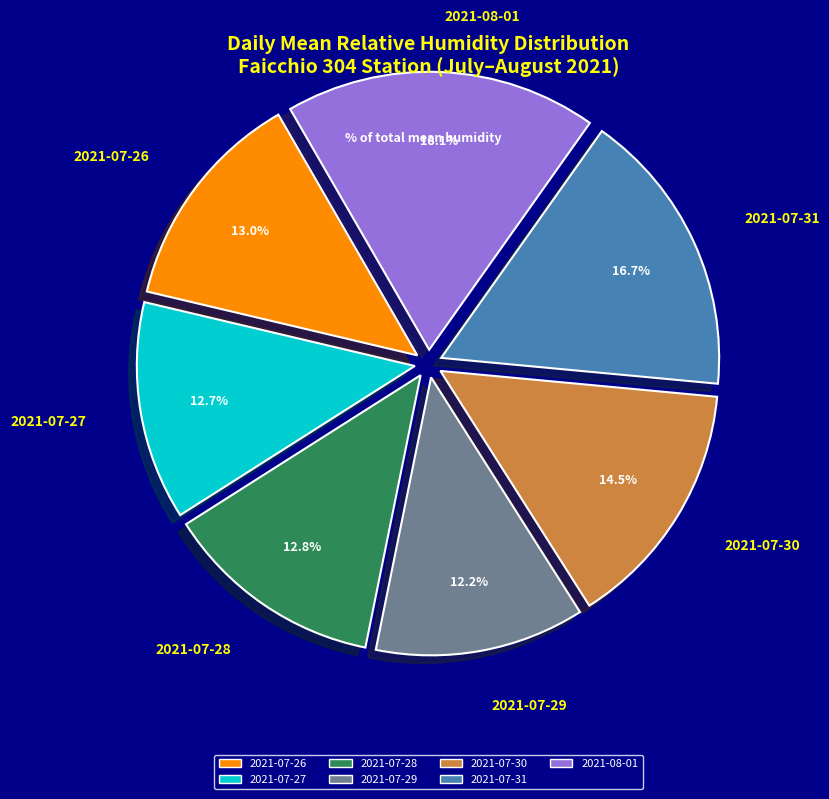

What is the ratio of the value at 2021-08-01 to the value at 2021-07-28?

1.4